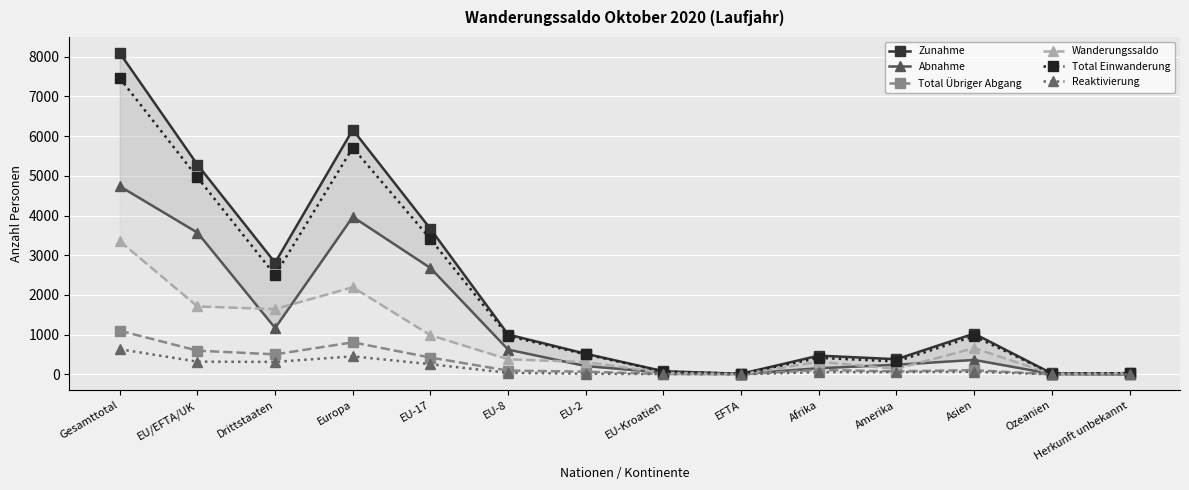

Where is the first local maximum for Total Übriger Abgang?

Europa